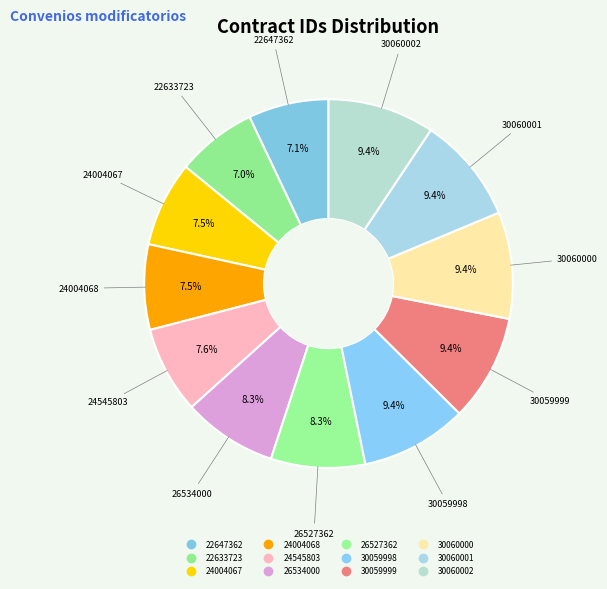

To the nearest percent, what percentage of the pie is 26527362?

8%